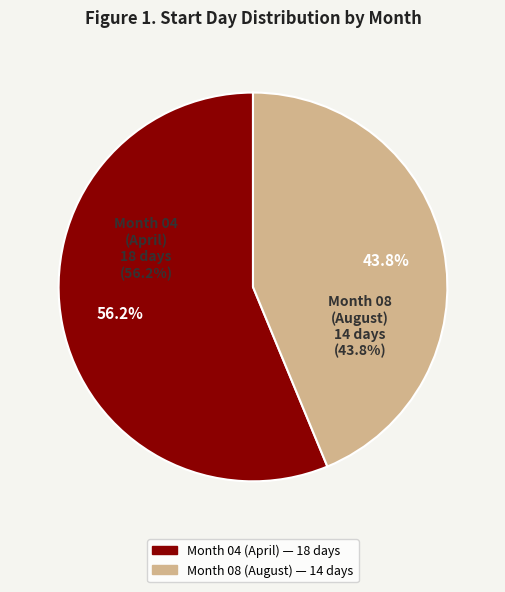

What is the ratio of the value at 04 to the value at 08?

1.3